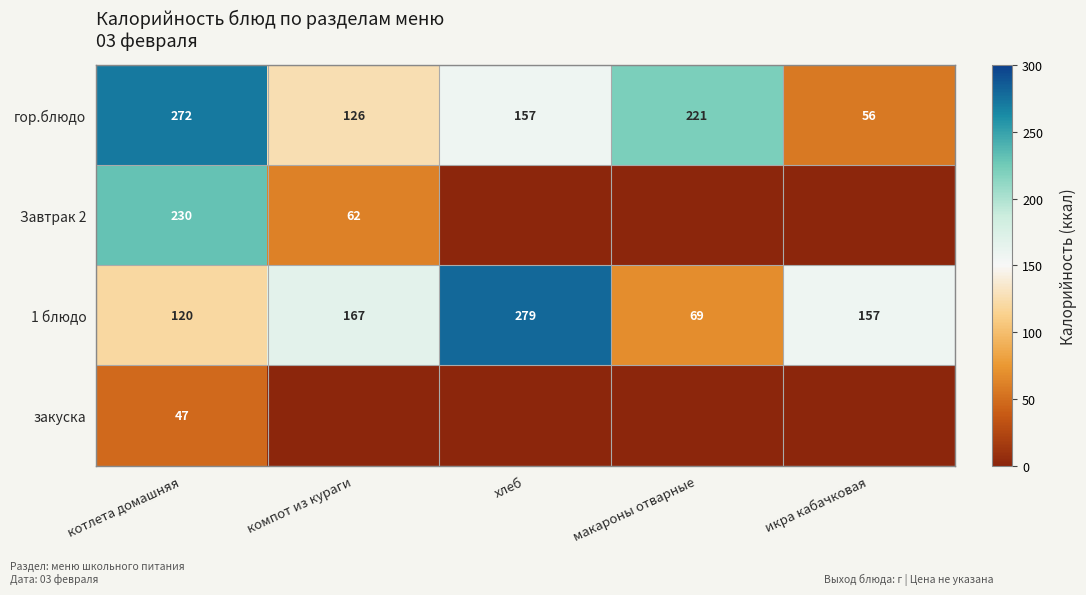

What is the maximum value shown in the chart?

279.0